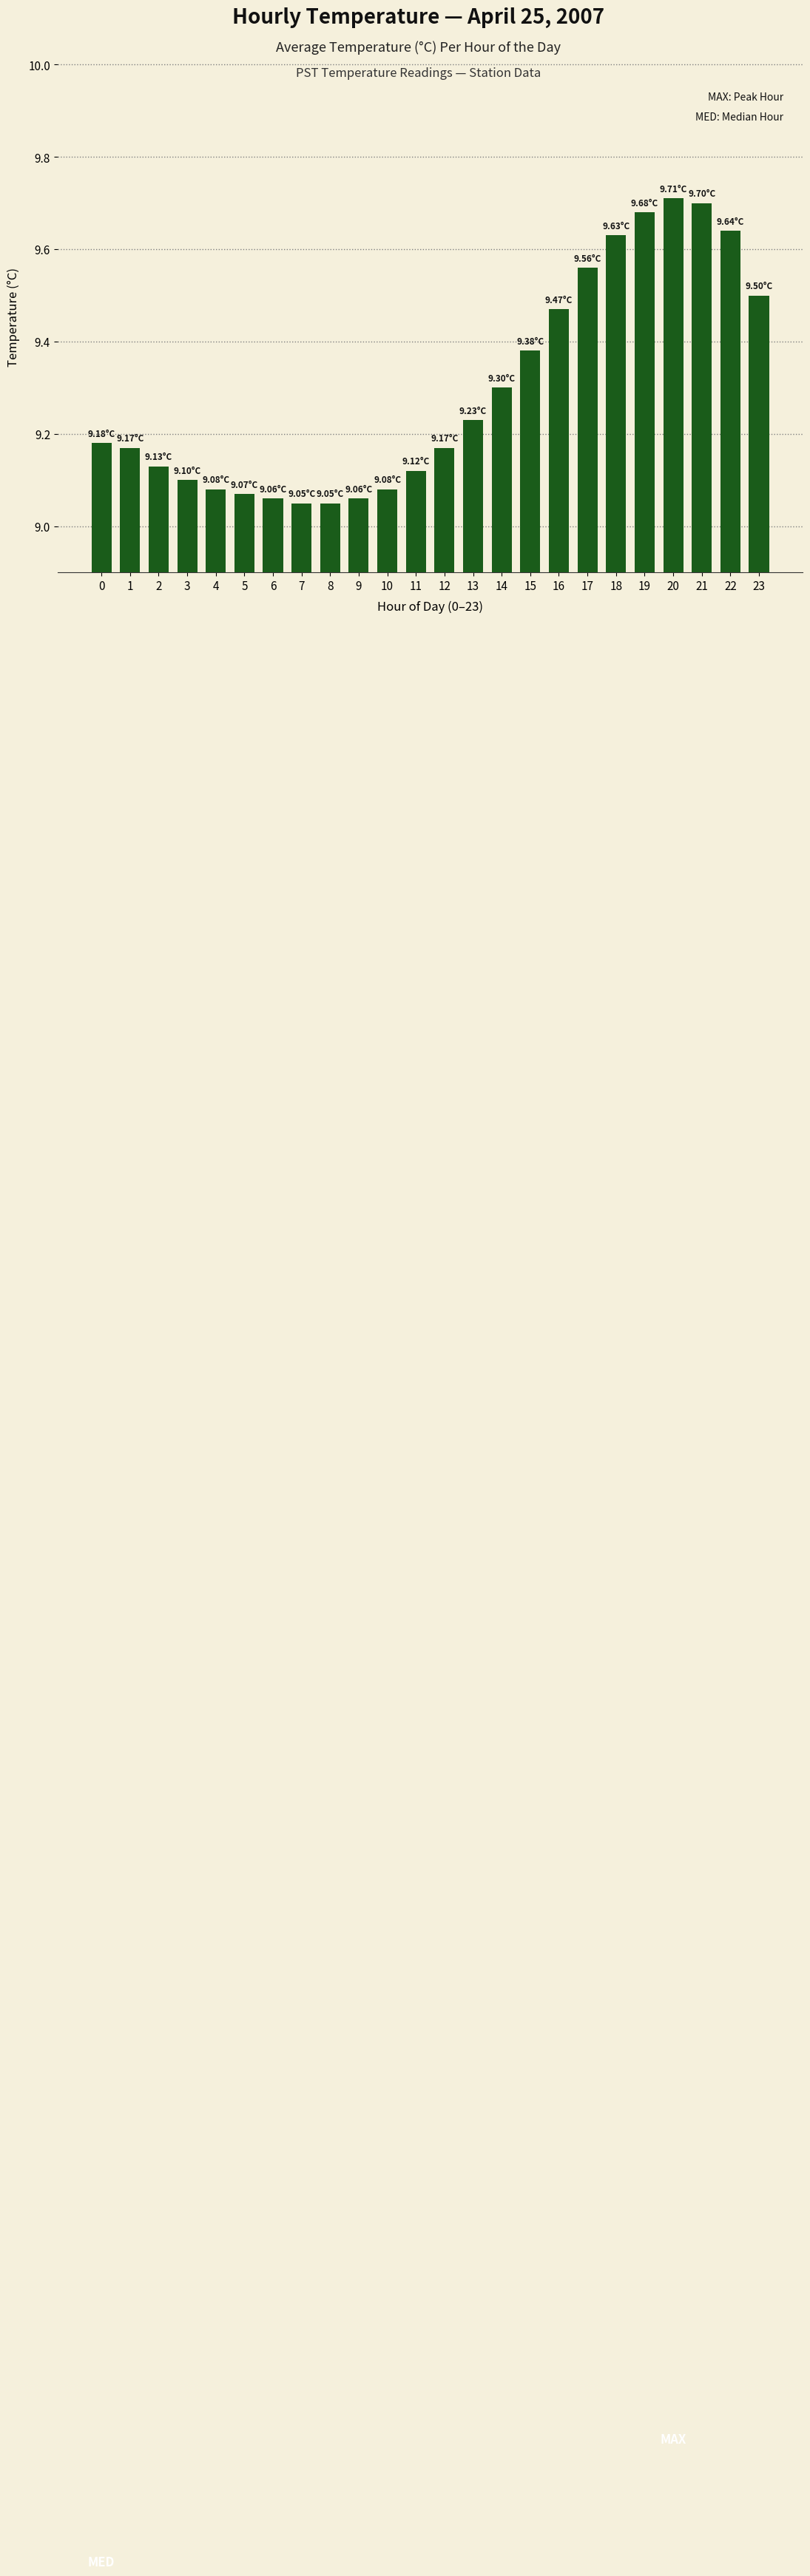

What is the change in value from 12 to 15?

+0.2